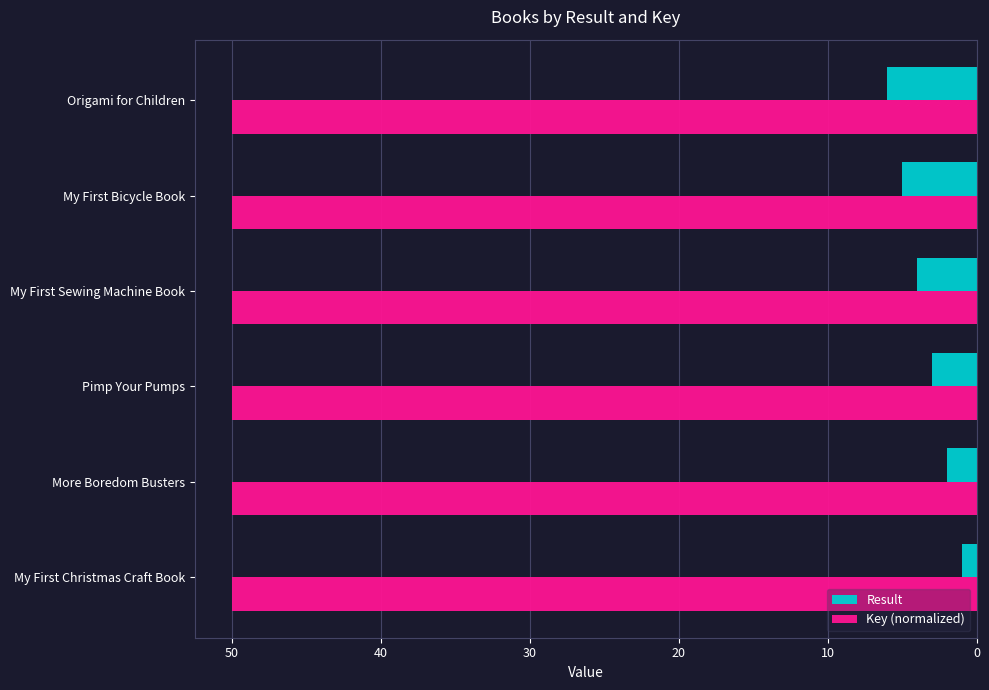

Count the number of data series in this chart.

2